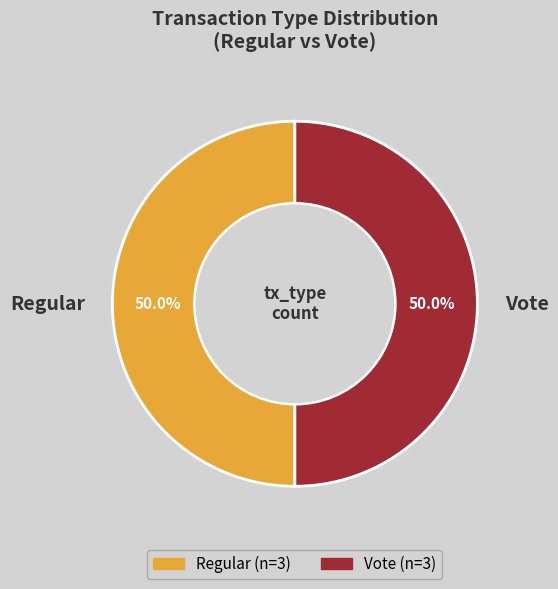

To the nearest percent, what is the combined percentage of Vote and Regular?

100%